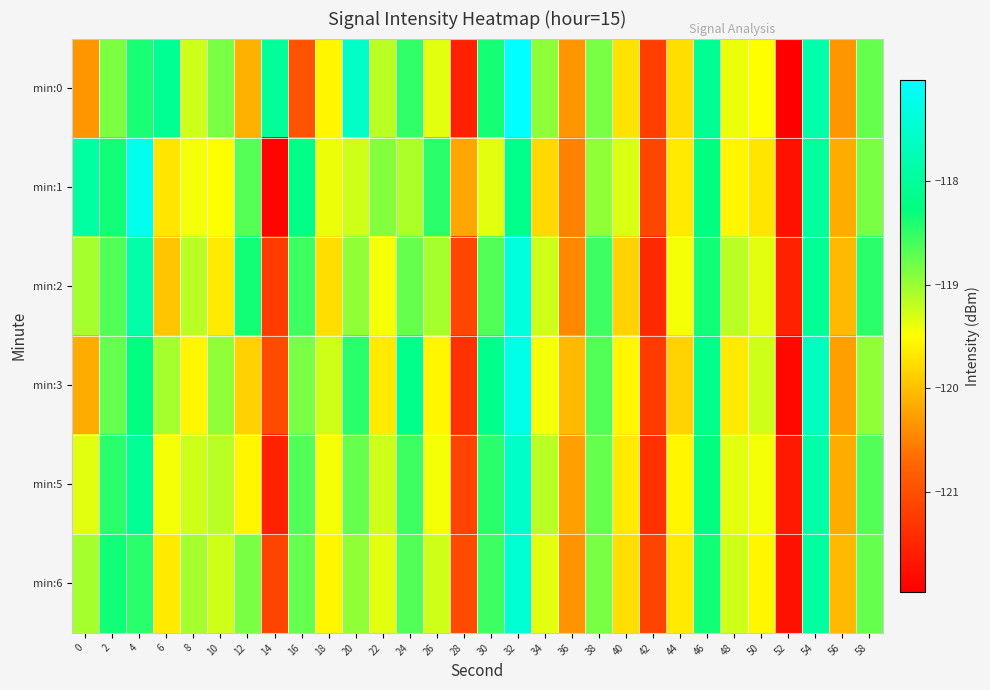

At 38, list the series in order from largest to smallest.

min:2, min:3, min:5, min:0, min:6, min:1